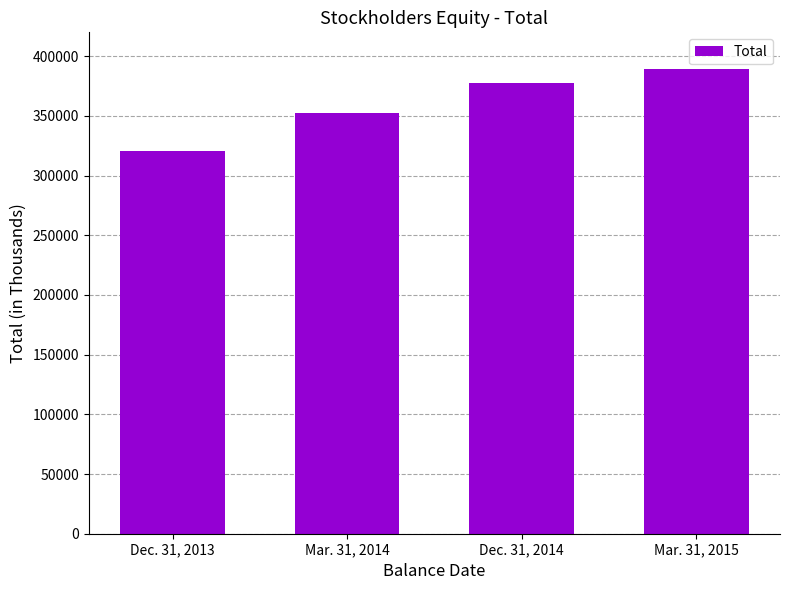

How many categories are shown in the chart?

4